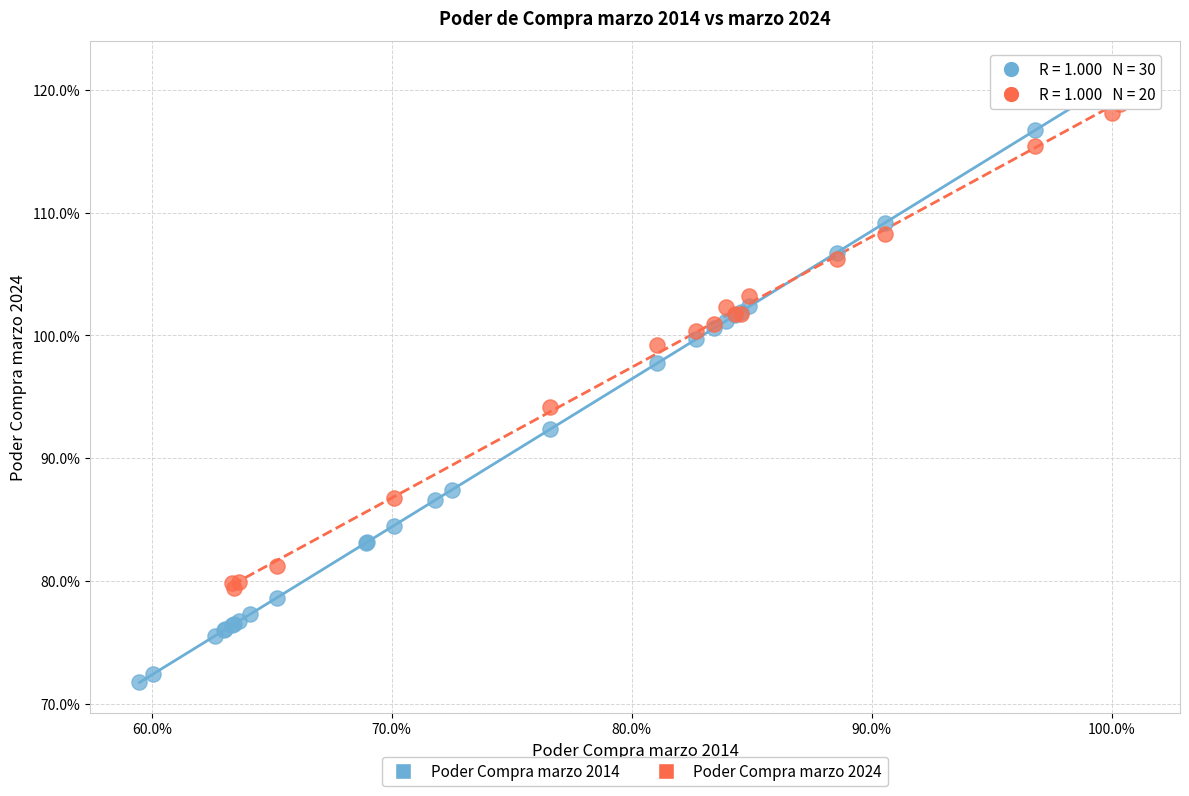

Which series contains the lowest Y value?

Poder Compra marzo 2014